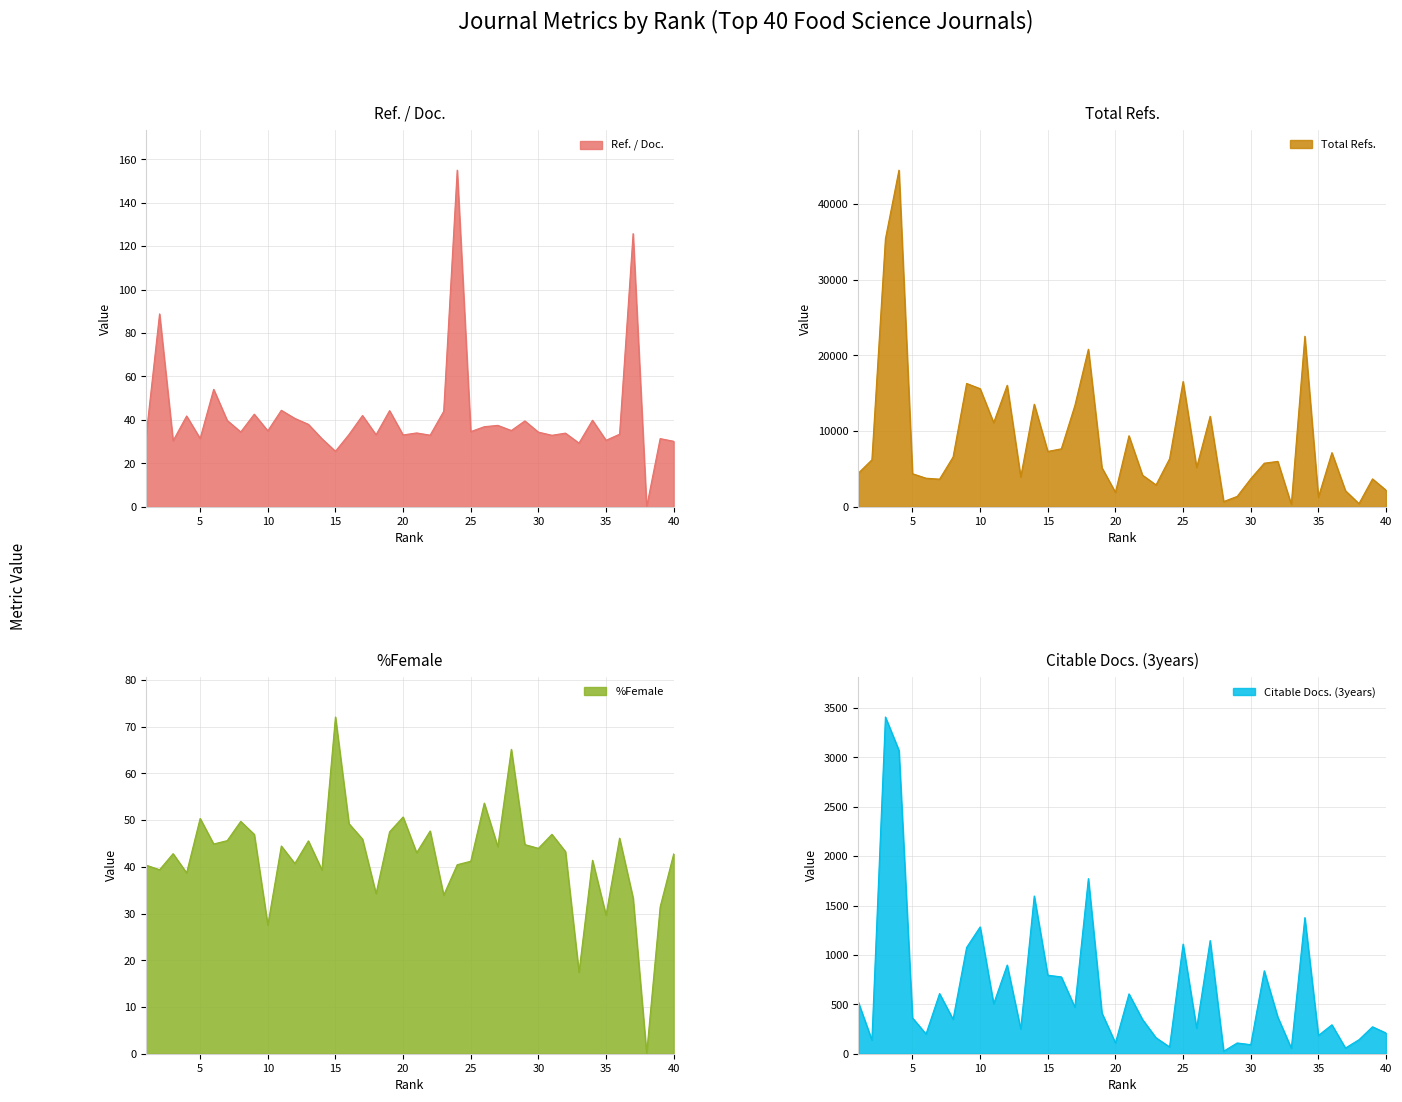

What is the maximum value for Total Refs.?

44468